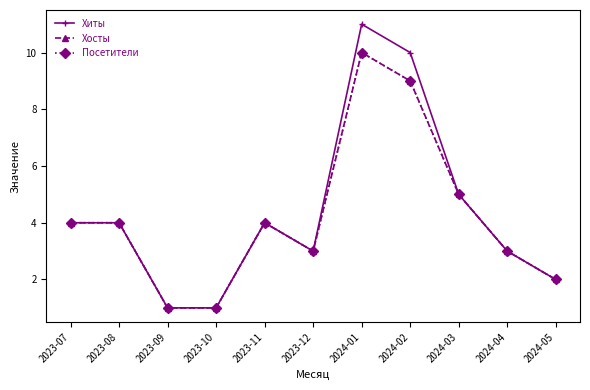

The value of Хосты at 2023-11 is 6. True or false?

False